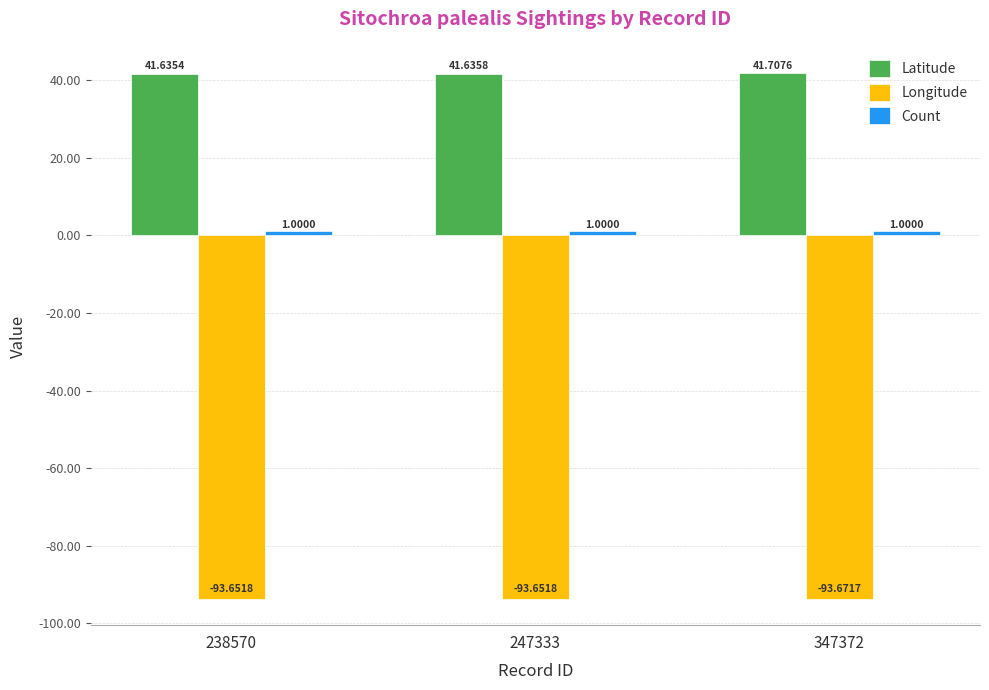

What is the total value across all series at 247333?

-51.0